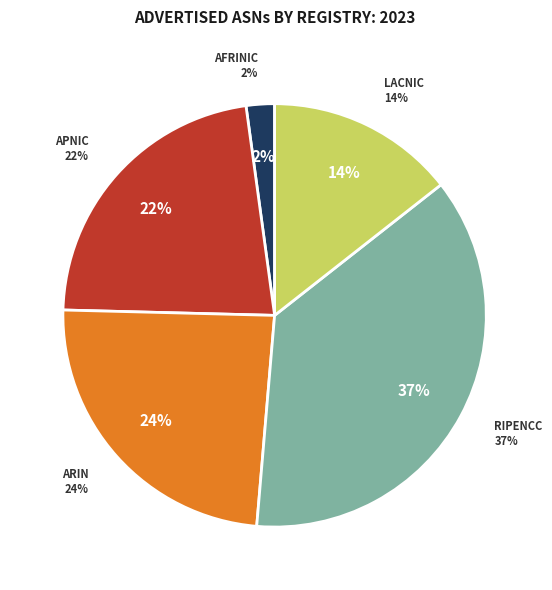

The ripencc slice represents 37% of the pie. True or false?

True